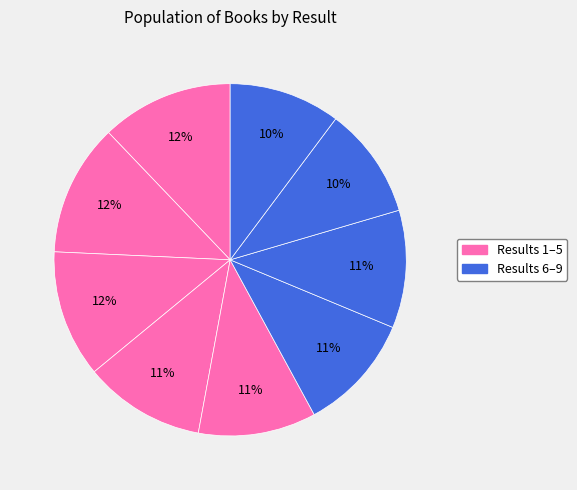

How many segments does this pie chart have?

9